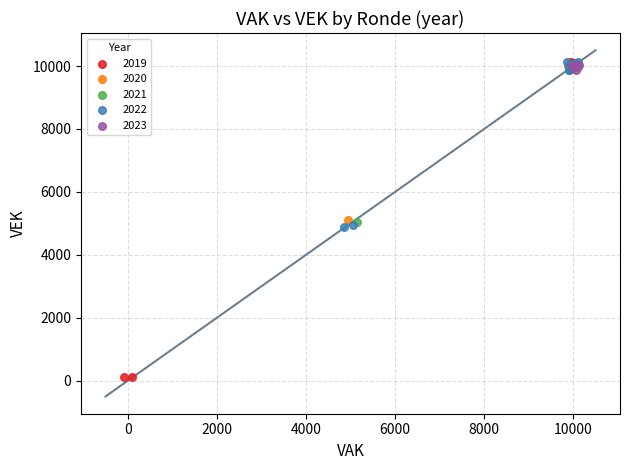

Which series contains the lowest Y value?

2019